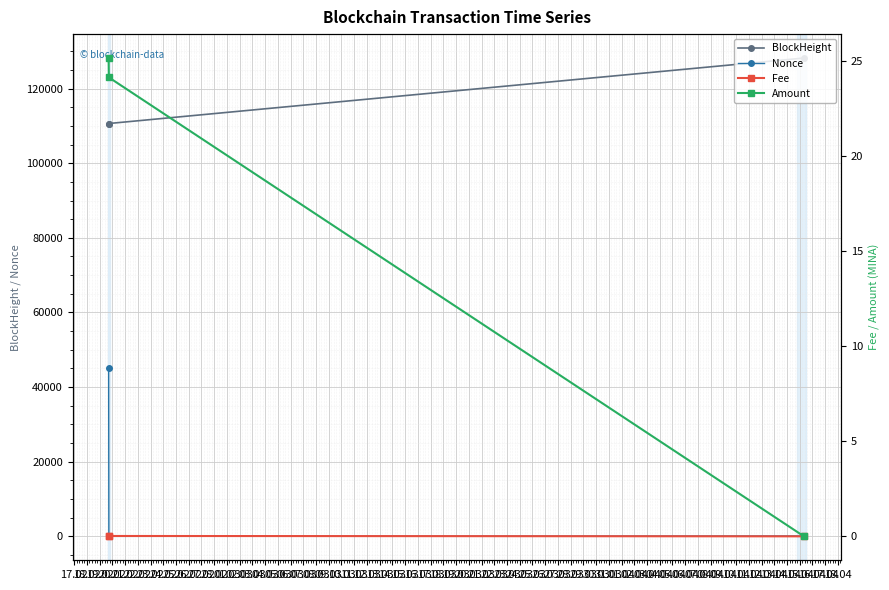

How many data points does each series have?

3